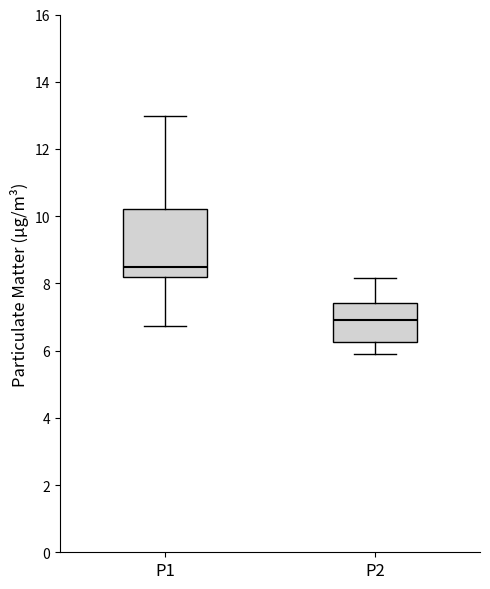

Reading left to right, read every box against the y-axis: the position of its median line, the range the box covers, and the ends of its whiskers. The values are not printed on the chart, so give them approximately, as read against the axis.

P1: median 8.6, box 8.2 to 10.2, whiskers 6.8 to 13.0
P2: median 7.0, box 6.2 to 7.4, whiskers 6.0 to 8.2